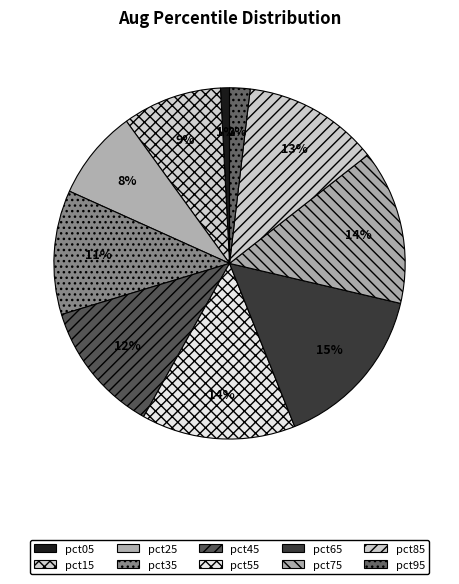

Count the number of slices in the pie.

10